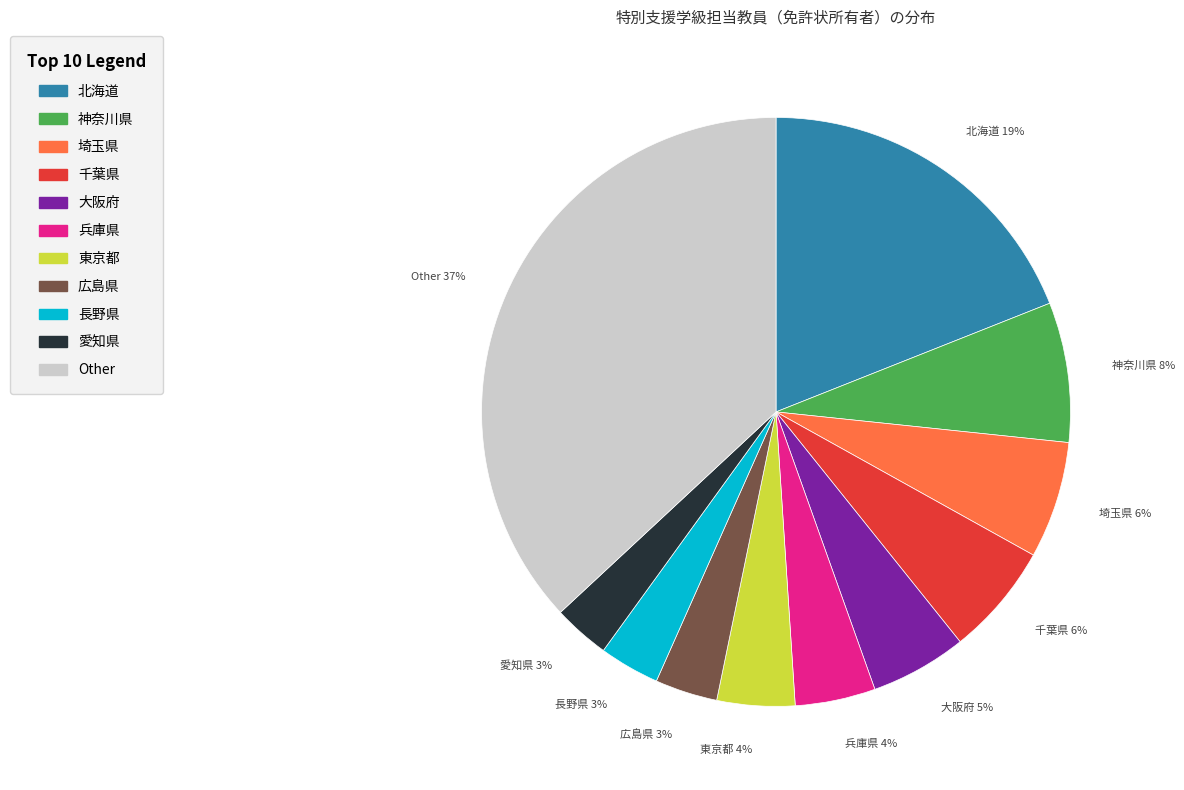

What is the ratio of the value at 長野県 to the value at 大阪府?

0.6